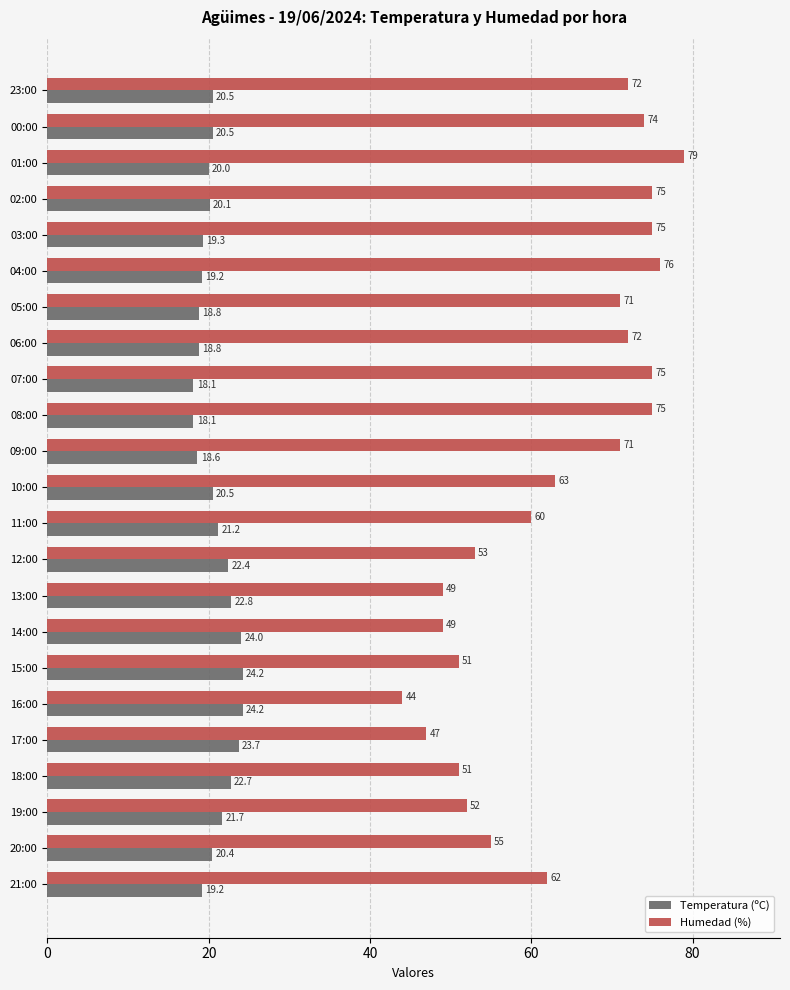

Between 13:00 and 00:00, which series saw the biggest shift?

Humedad (%)